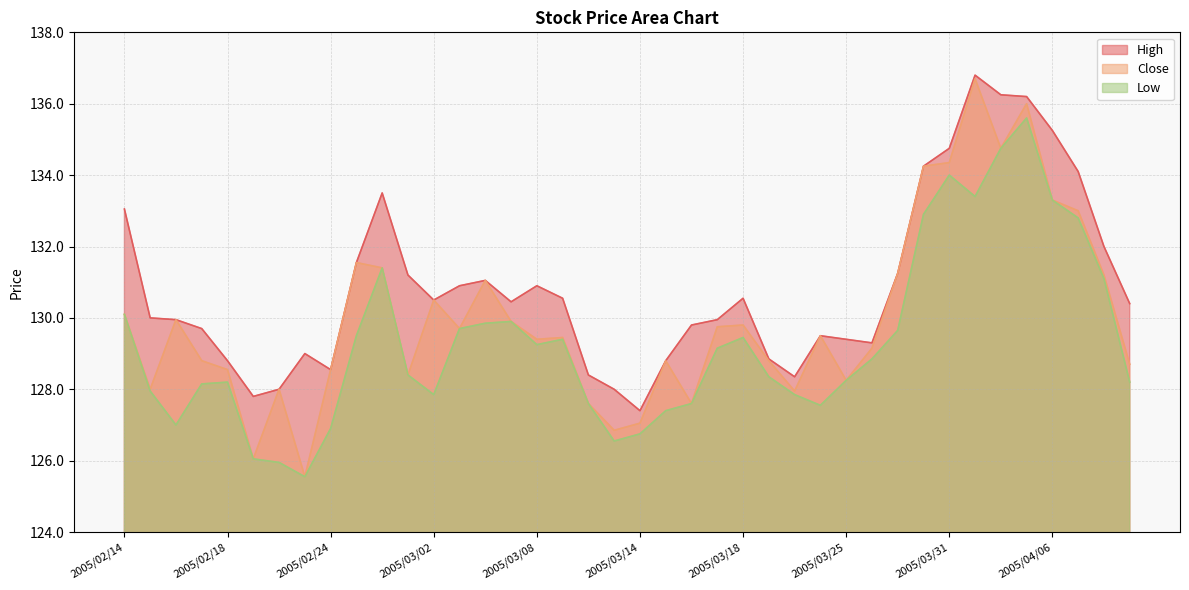

The value of Low at 2005/03/01 is 128.4. True or false?

True